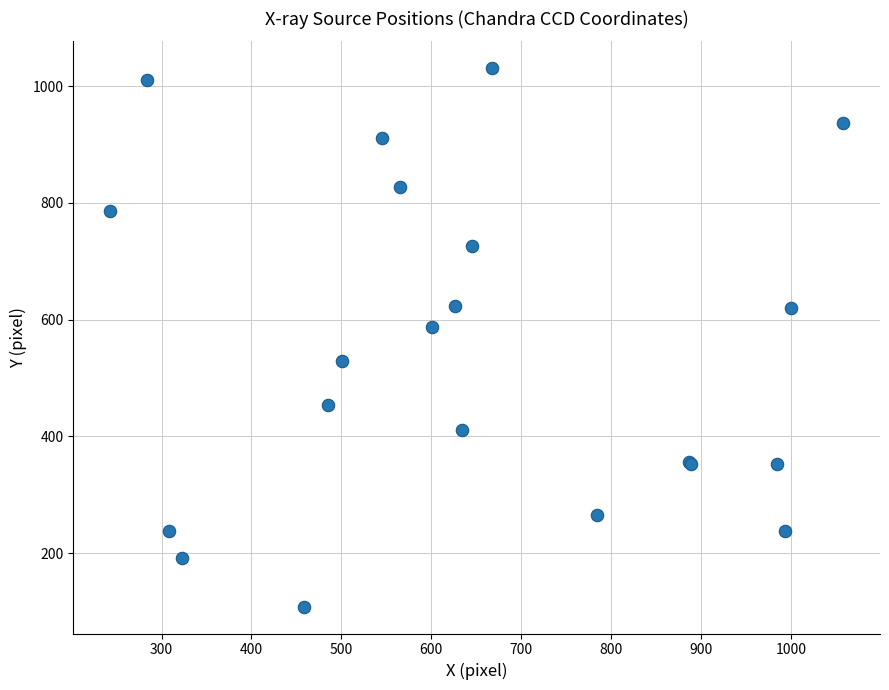

What Y value in the scatter plot is closest to 569?

587.8